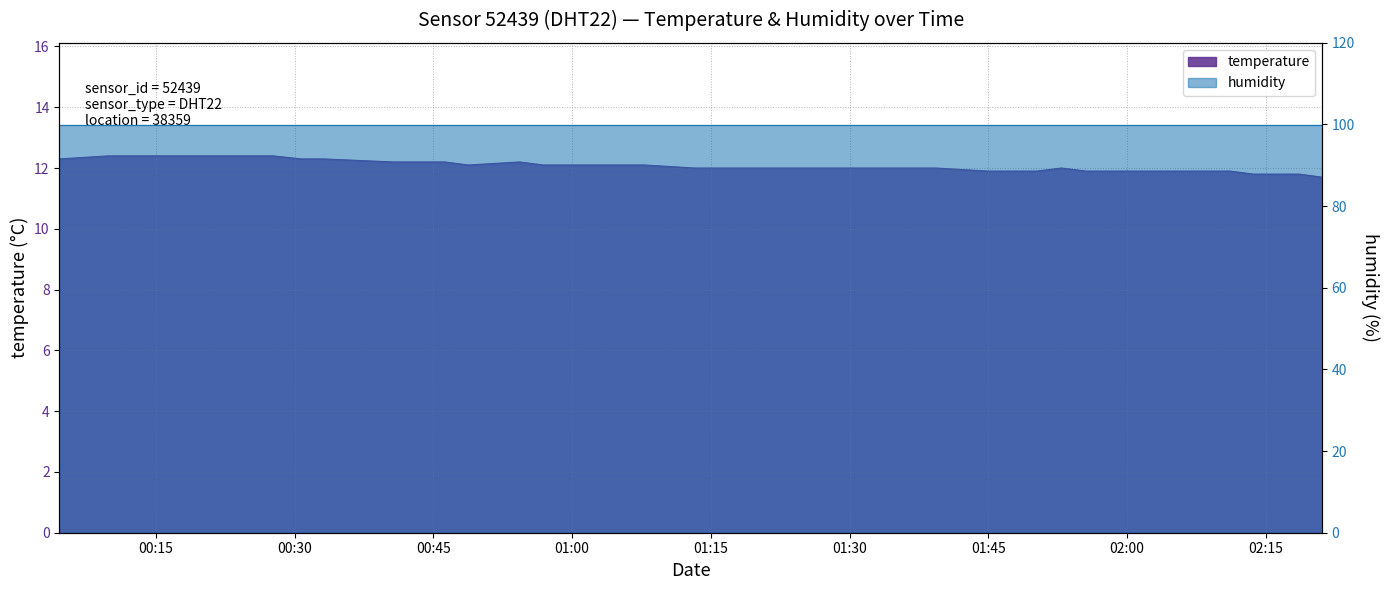

List the labels in order of value, smallest first.

2022-10-04T02:21:06, 2022-10-04T02:13:42, 2022-10-04T02:16:11, 2022-10-04T02:18:38, 2022-10-04T01:44:57, 2022-10-04T01:47:40, 2022-10-04T01:50:15, 2022-10-04T01:55:33, 2022-10-04T01:58:10, 2022-10-04T02:00:54, 2022-10-04T02:03:39, 2022-10-04T02:06:08, 2022-10-04T02:08:38, 2022-10-04T02:11:09, 2022-10-04T01:13:16, 2022-10-04T01:18:39, 2022-10-04T01:29:14, 2022-10-04T01:31:50, 2022-10-04T01:34:22, 2022-10-04T01:36:51, 2022-10-04T01:39:21, 2022-10-04T01:52:55, 2022-10-04T00:48:47, 2022-10-04T00:56:52, 2022-10-04T01:05:18, 2022-10-04T01:07:50, 2022-10-04T00:40:39, 2022-10-04T00:43:37, 2022-10-04T00:46:13, 2022-10-04T00:54:18, 2022-10-04T00:04:33, 2022-10-04T00:30:41, 2022-10-04T00:33:07, 2022-10-04T00:09:50, 2022-10-04T00:12:22, 2022-10-04T00:14:50, 2022-10-04T00:17:22, 2022-10-04T00:19:52, 2022-10-04T00:22:26, 2022-10-04T00:27:39